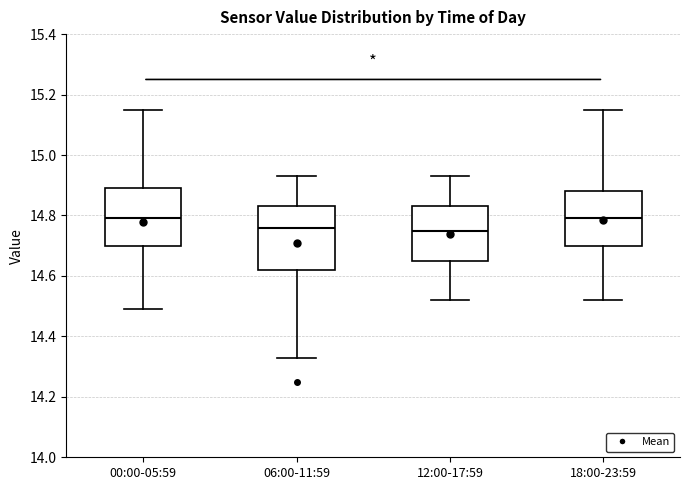

Reading left to right, transcribe this box plot: for each box, give where its median line is, the range the box spans, and where its two whiskers end, as read against the y-axis. The values are not printed on the chart, so give them approximately, as read against the axis.

00:00-05:59: median 14.80, box 14.70 to 14.90, whiskers 14.50 to 15.16
06:00-11:59: median 14.76, box 14.62 to 14.84, whiskers 14.34 to 14.94
12:00-17:59: median 14.76, box 14.66 to 14.84, whiskers 14.52 to 14.94
18:00-23:59: median 14.80, box 14.70 to 14.88, whiskers 14.52 to 15.16